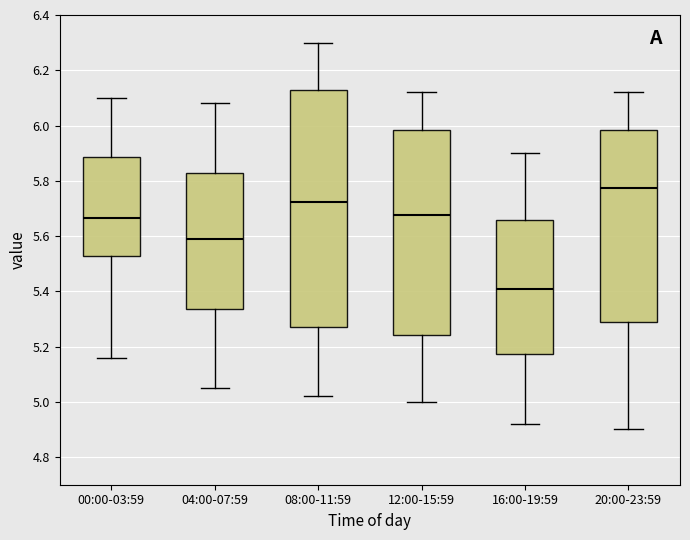

Comparing the boxes themselves (not the whiskers), which one is the tallest?

08:00-11:59